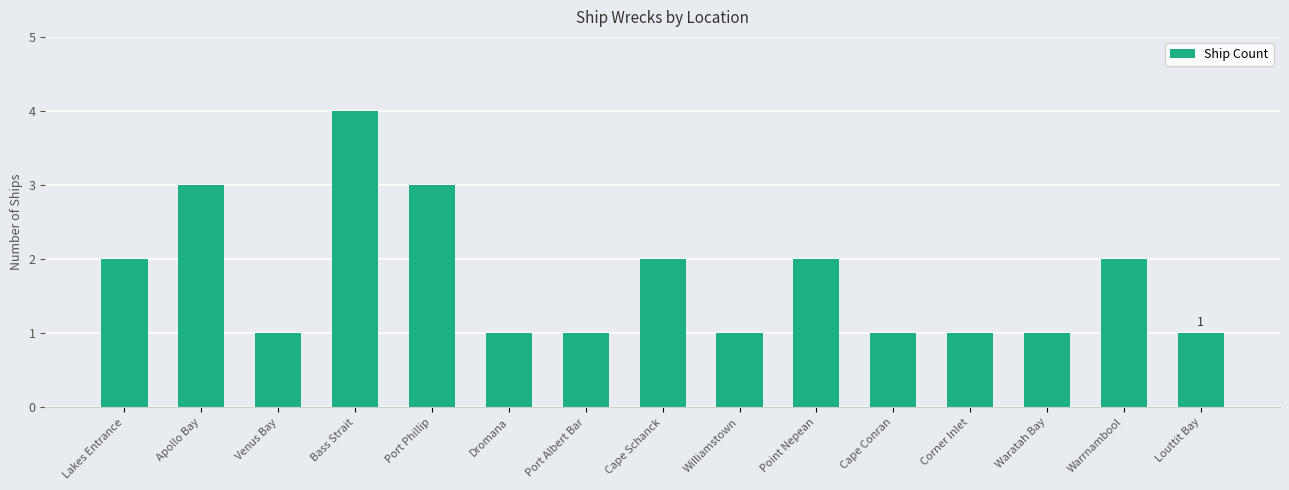

Reading left to right, transcribe all the data shown in this chart.

Lakes Entrance=2	Apollo Bay=3	Venus Bay=1	Bass Strait=4	Port Phillip=3	Dromana=1	Port Albert Bar=1	Cape Schanck=2	Williamstown=1	Point Nepean=2	Cape Conran=1	Corner Inlet=1	Waratah Bay=1	Warrnambool=2	Louttit Bay=1